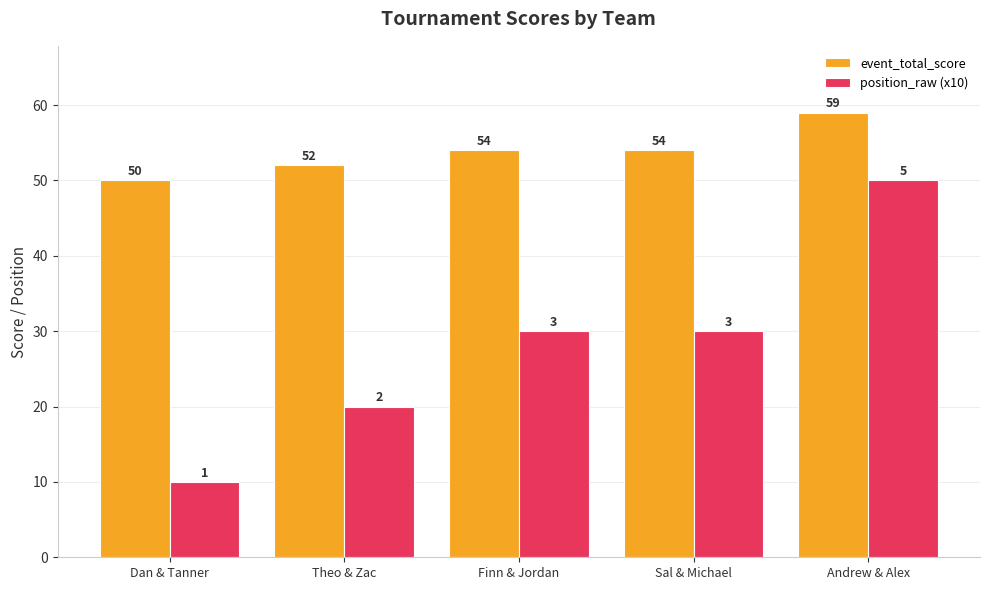

What value does the position_raw (x10) series have at Dan & Tanner, to the nearest 10?

10